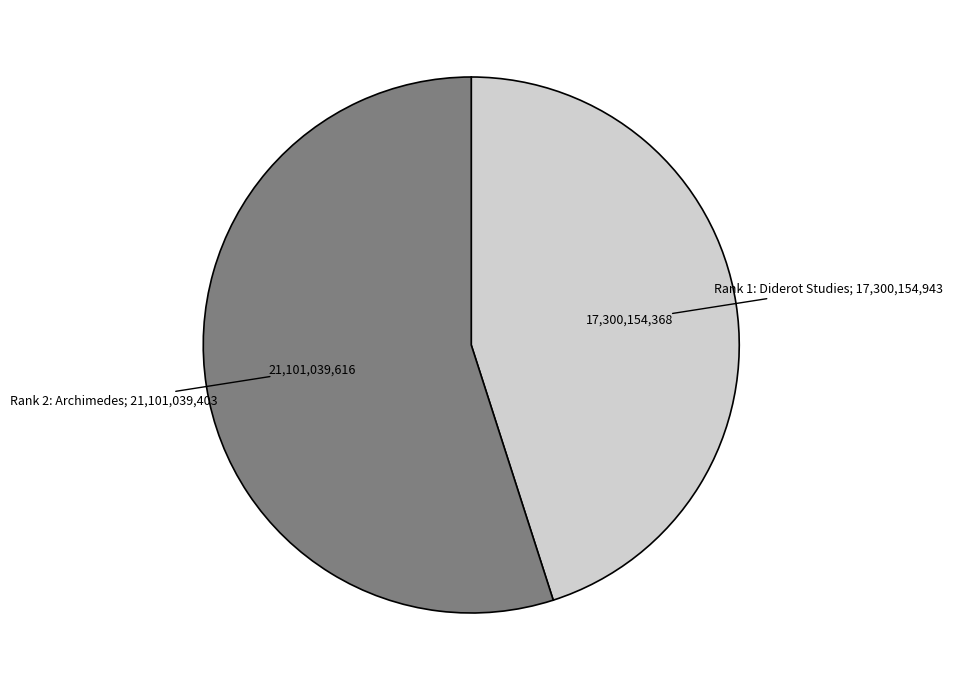

Is there any slice that represents more than half of the pie?

Yes